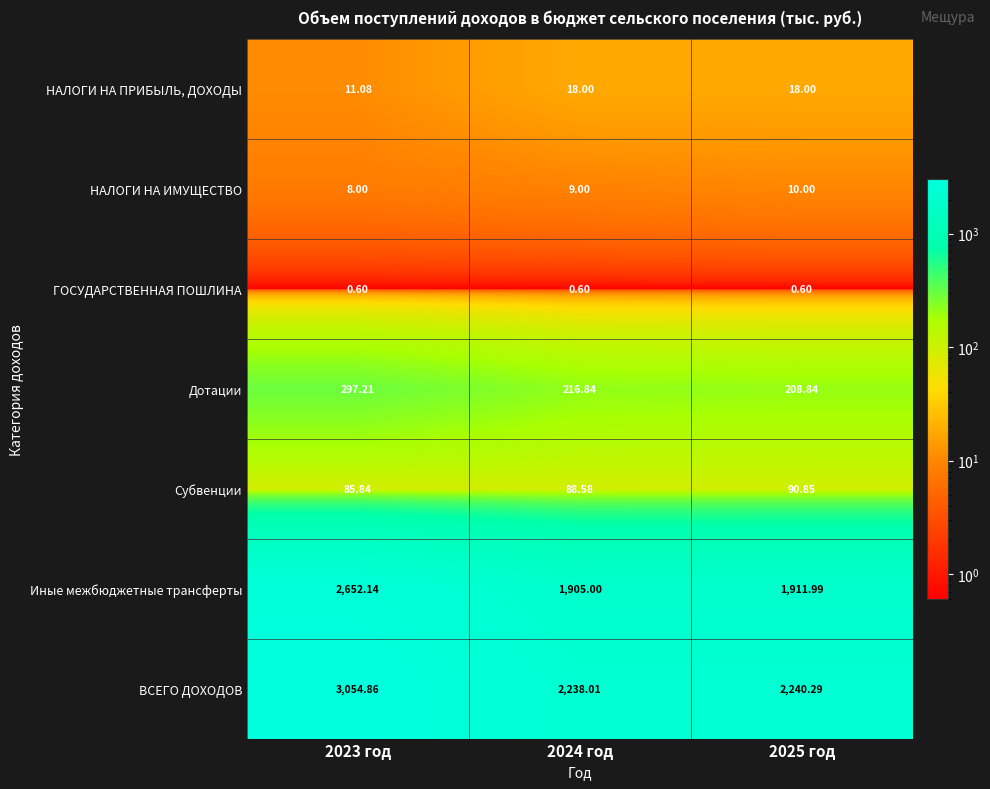

Count the number of data series in this chart.

7